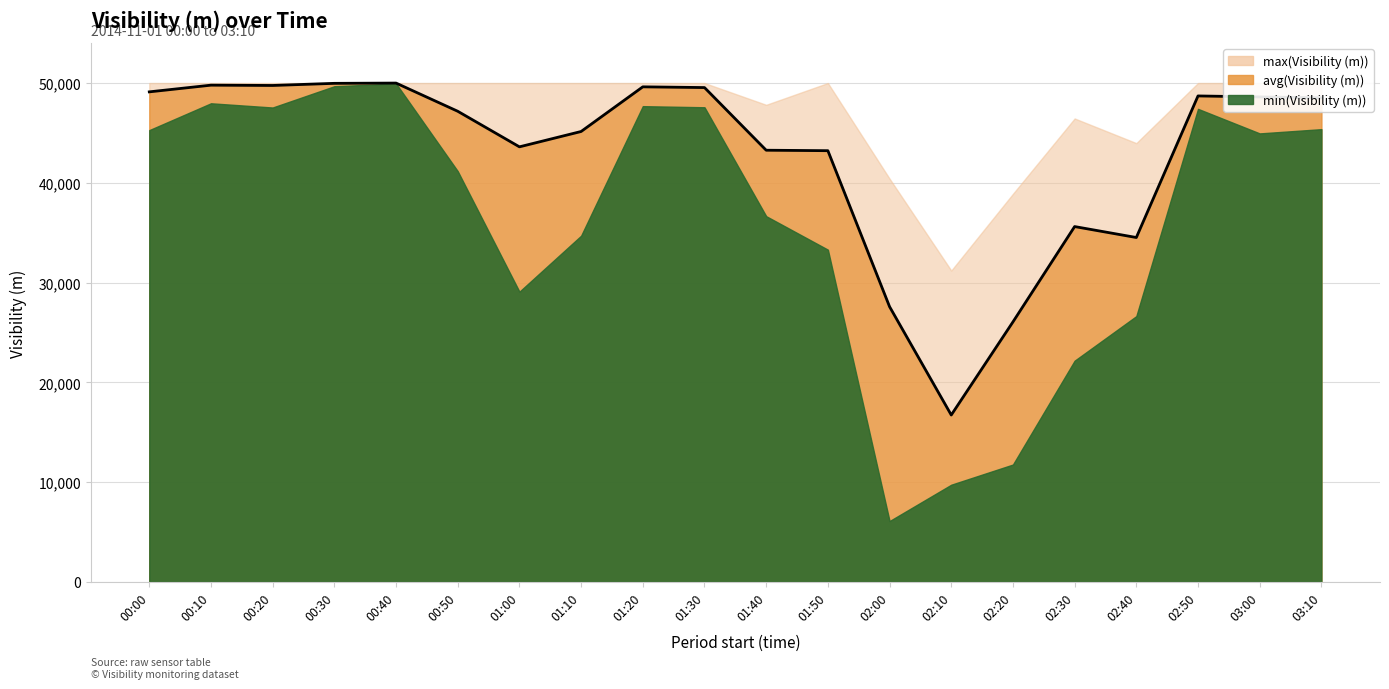

How many values in the min(Visibility (m)) series are below 44951?

10